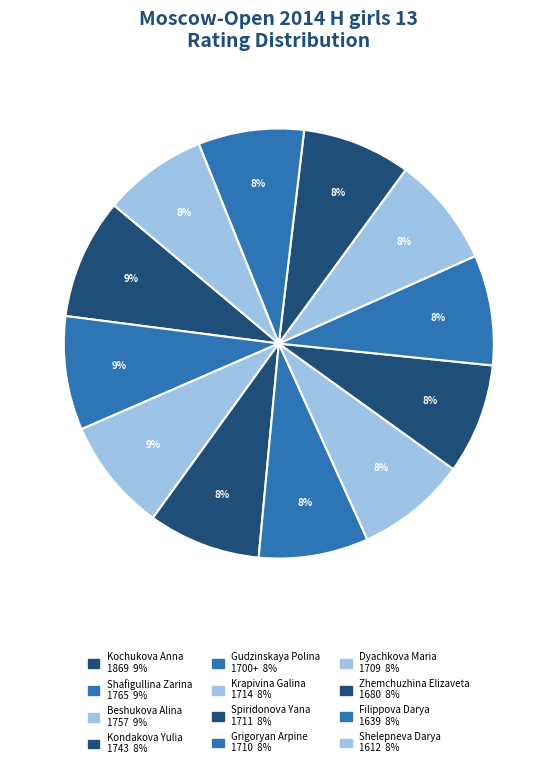

How many slices are in this pie chart?

12